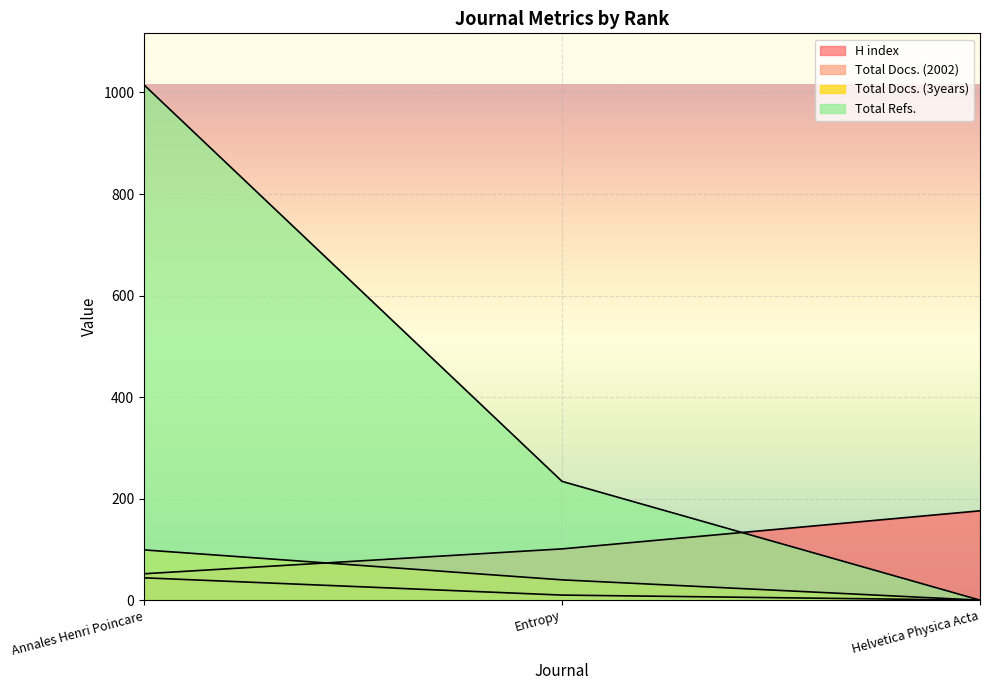

At which label does Total Docs. (3years) first exceed 40?

Annales Henri Poincare